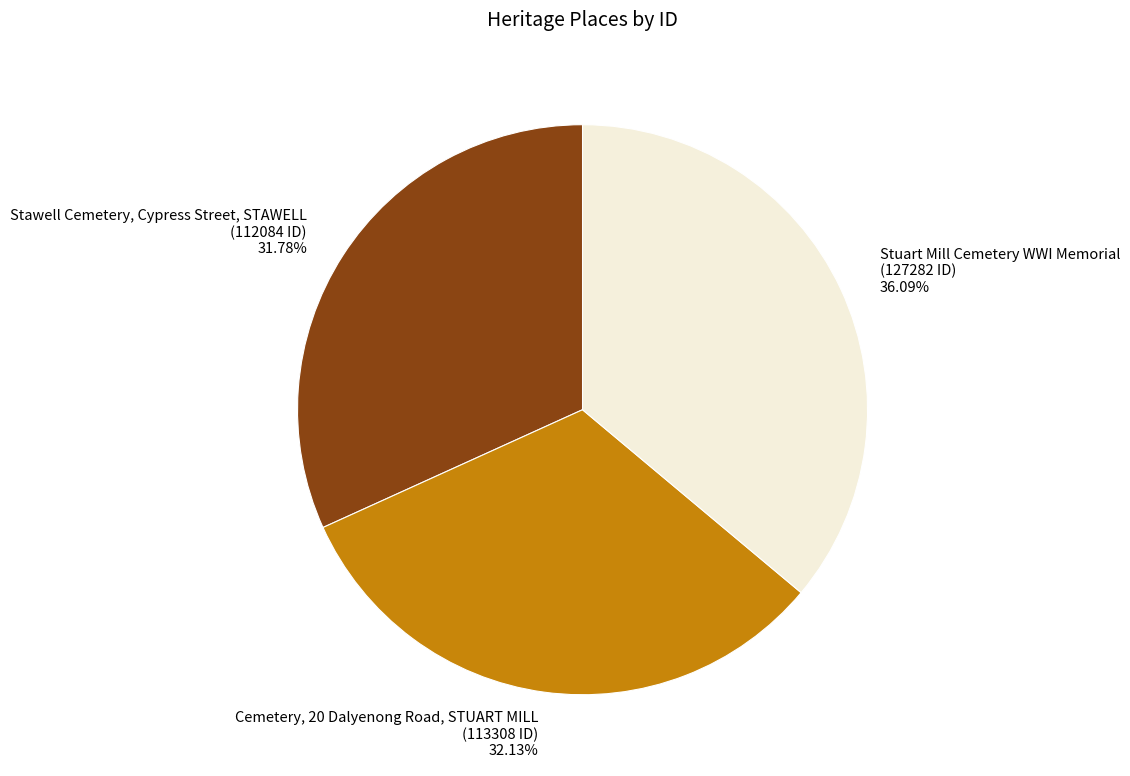

Between Stawell Cemetery, Cypress Street, STAWELL and Stuart Mill Cemetery WWI Memorial, which is larger?

Stuart Mill Cemetery WWI Memorial